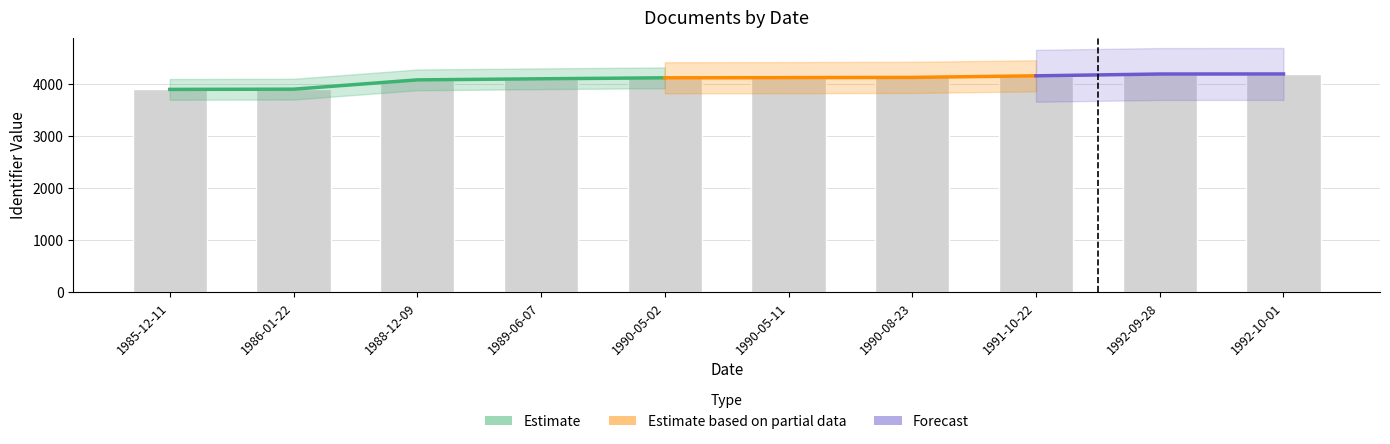

What is the average value?

4094